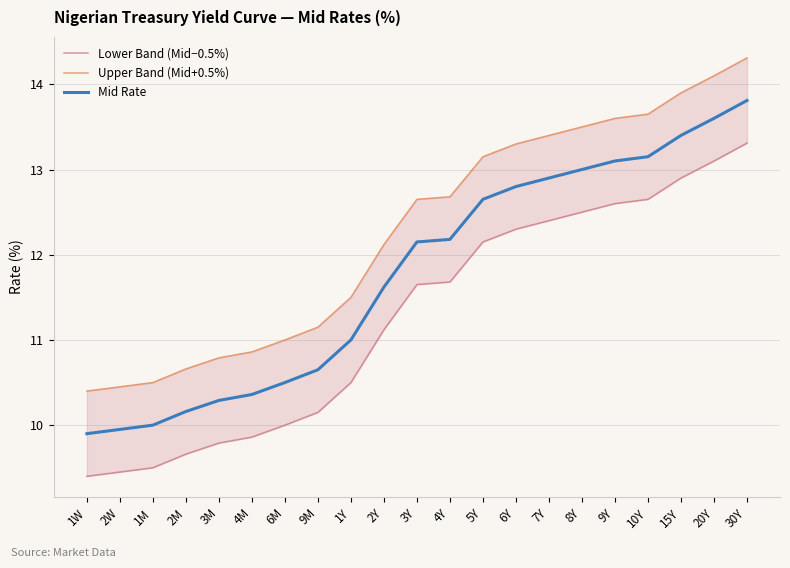

Reading right to left, what are all the values shown in this chart?

Lower Band (Mid−0.5%): 30Y=13.3	20Y=13.1	15Y=12.9	10Y=12.7	9Y=12.6	8Y=12.5	7Y=12.4	6Y=12.3	5Y=12.2	4Y=11.7	3Y=11.7	2Y=11.1	1Y=10.5	9M=10.2	6M=10.0	4M=9.9	3M=9.8	2M=9.7	1M=9.5	2W=9.4	1W=9.4
Upper Band (Mid+0.5%): 30Y=14.3	20Y=14.1	15Y=13.9	10Y=13.7	9Y=13.6	8Y=13.5	7Y=13.4	6Y=13.3	5Y=13.2	4Y=12.7	3Y=12.7	2Y=12.1	1Y=11.5	9M=11.2	6M=11.0	4M=10.9	3M=10.8	2M=10.7	1M=10.5	2W=10.4	1W=10.4
Mid Rate: 30Y=13.8	20Y=13.6	15Y=13.4	10Y=13.2	9Y=13.1	8Y=13.0	7Y=12.9	6Y=12.8	5Y=12.7	4Y=12.2	3Y=12.2	2Y=11.6	1Y=11.0	9M=10.7	6M=10.5	4M=10.4	3M=10.3	2M=10.2	1M=10.0	2W=9.9	1W=9.9